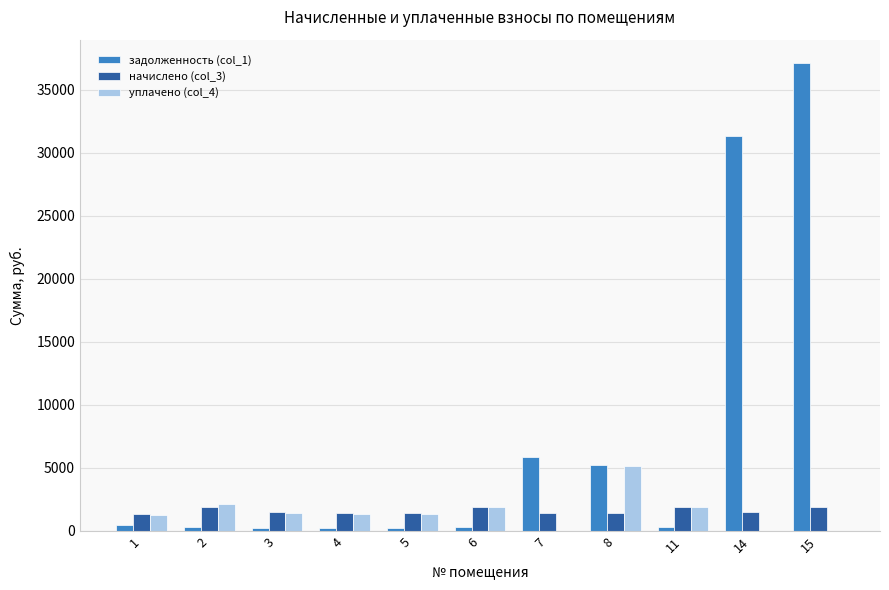

Are the bars grouped side by side (vs. stacked)?

Yes